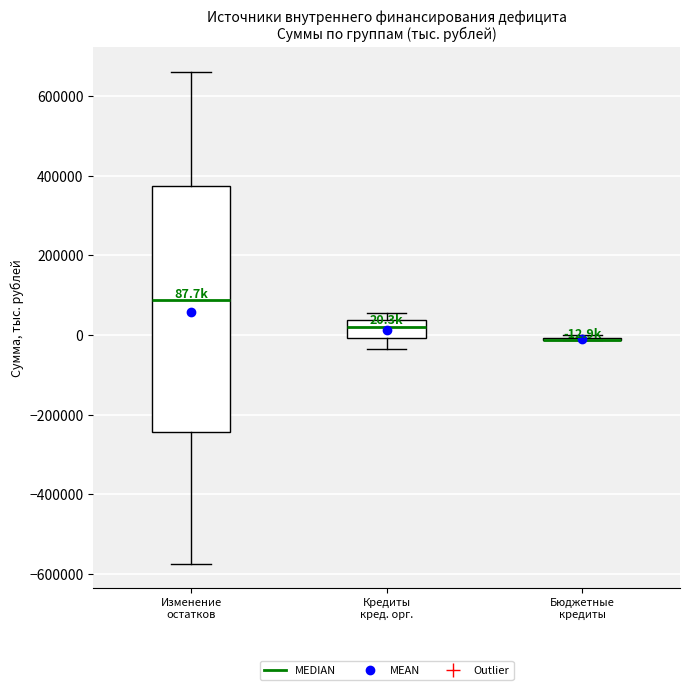

Which box is the tallest, from its lower edge to its upper edge?

Изменение остатков